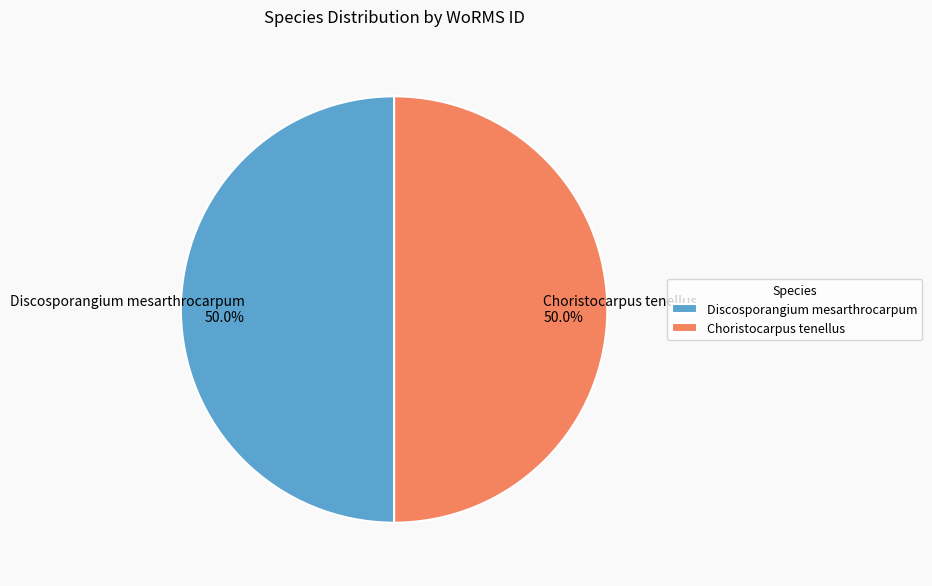

What percentage is NOT represented by Discosporangium mesarthrocarpum?

50.0%